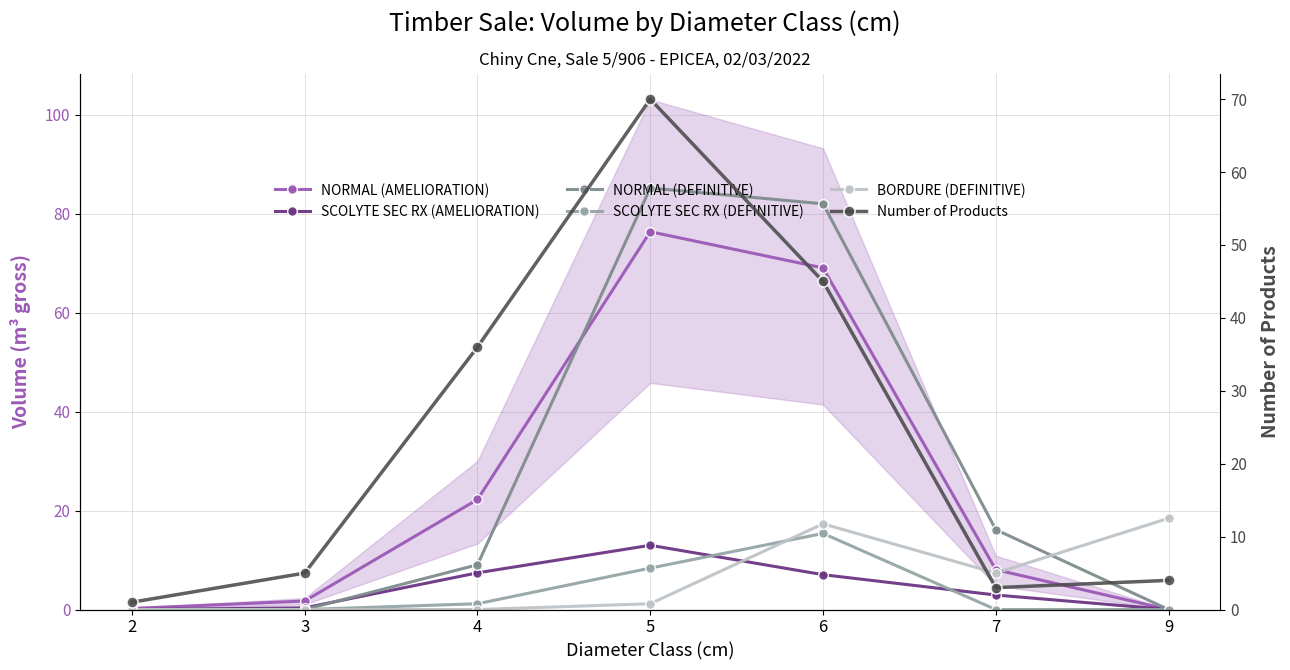

How many values in NORMAL (DEFINITIVE) are above zero?

4